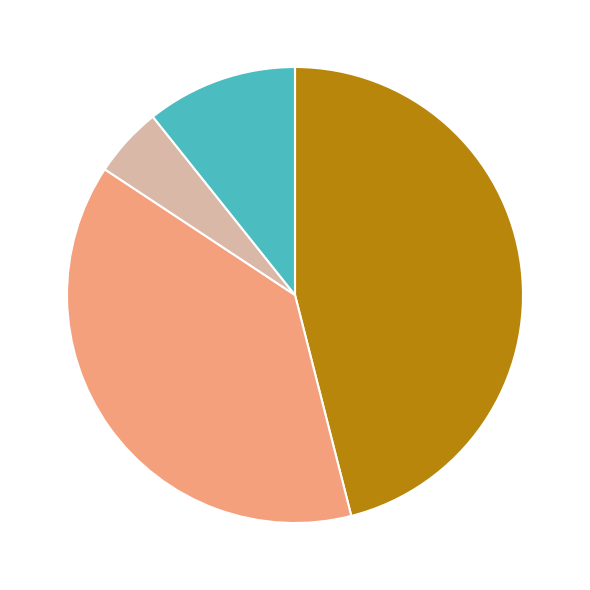

Count the number of slices in the pie.

4